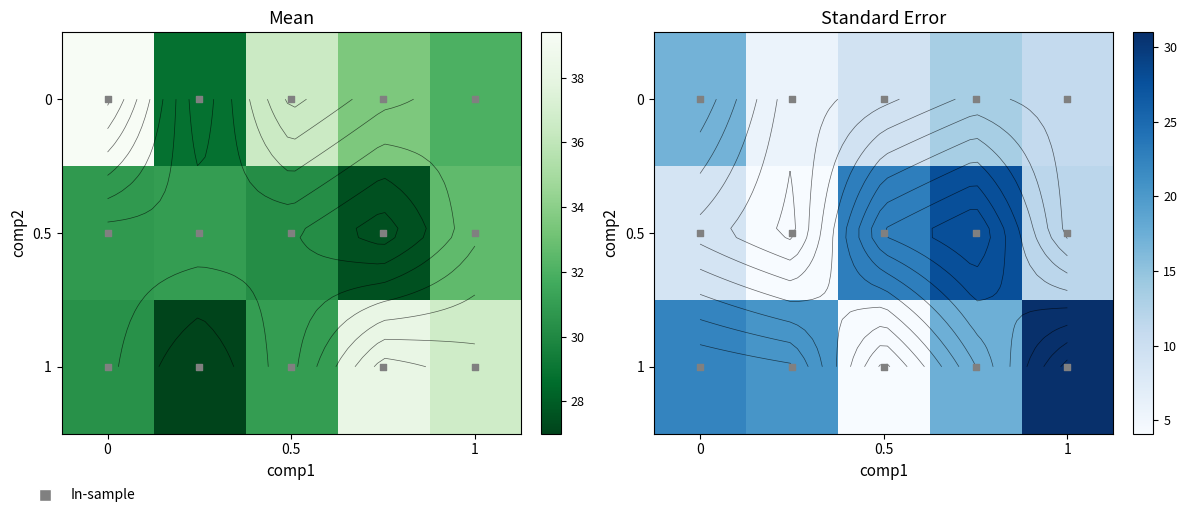

What is the minimum value shown in the chart?

4.1